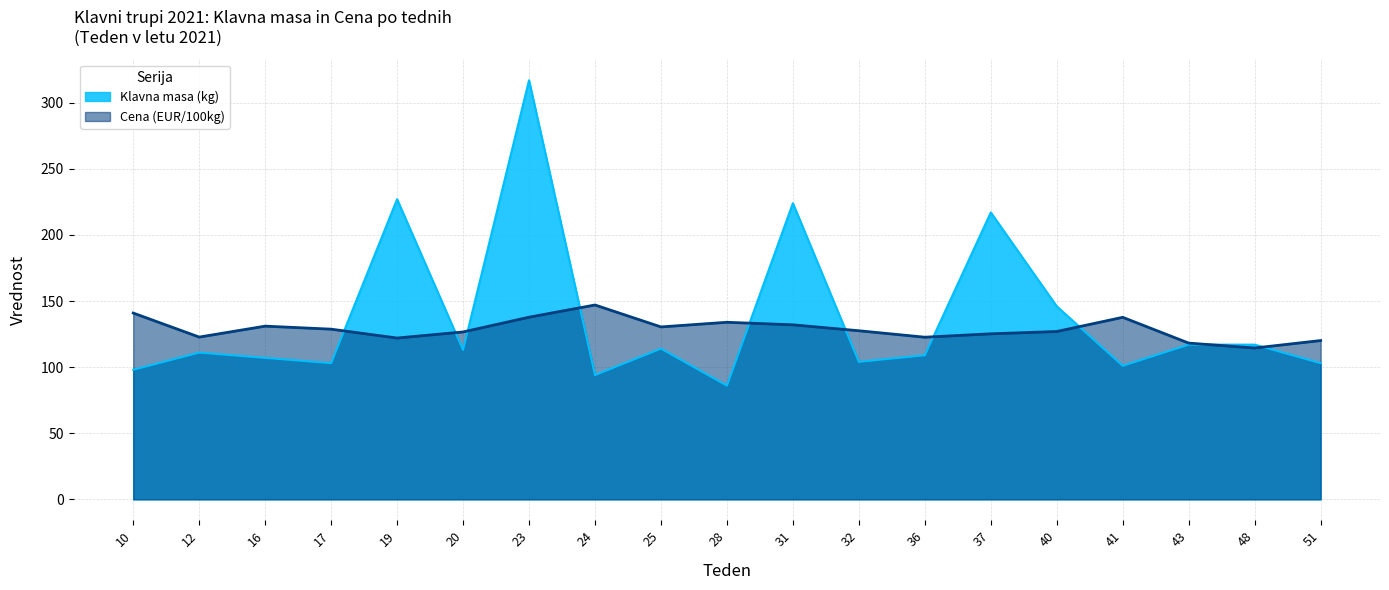

How many data points does each series have?

19